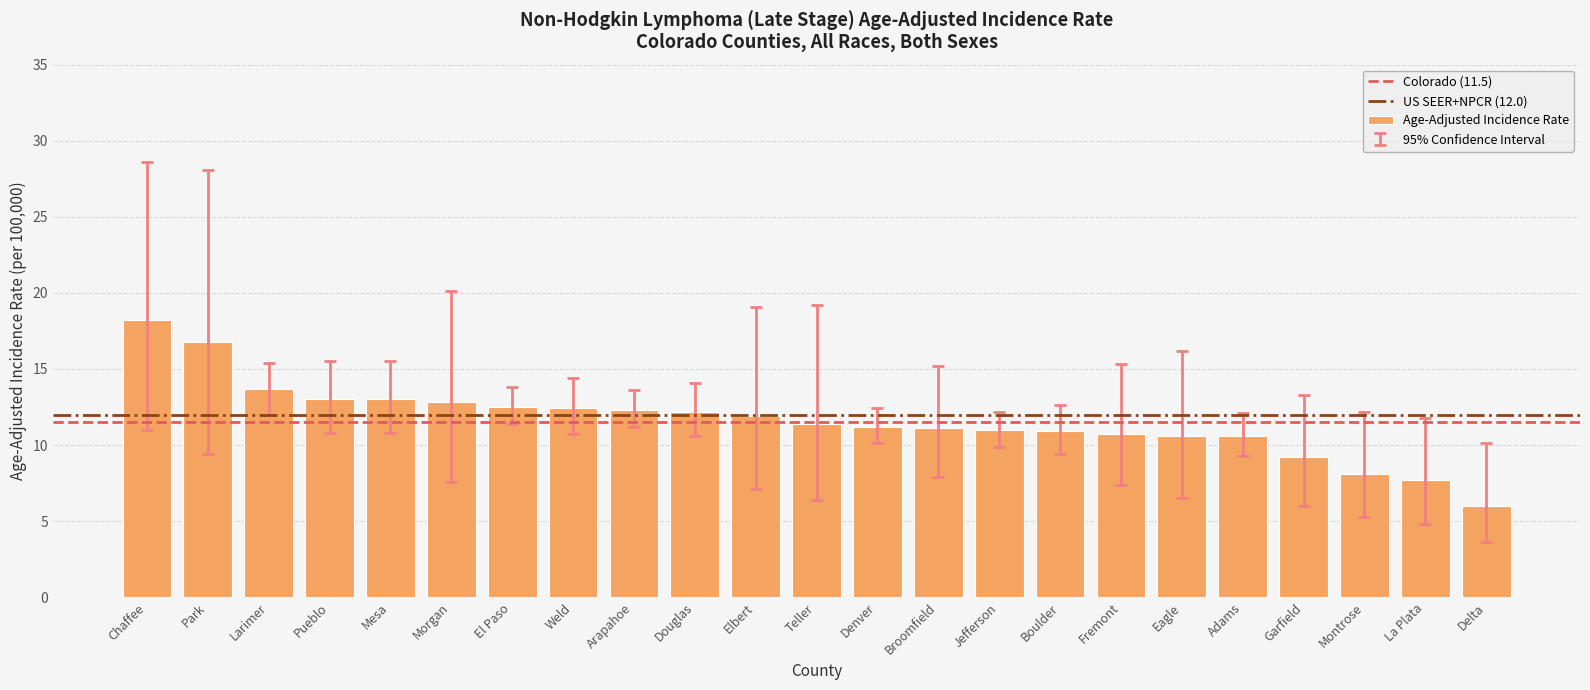

What value does the data have at Elbert?

11.9